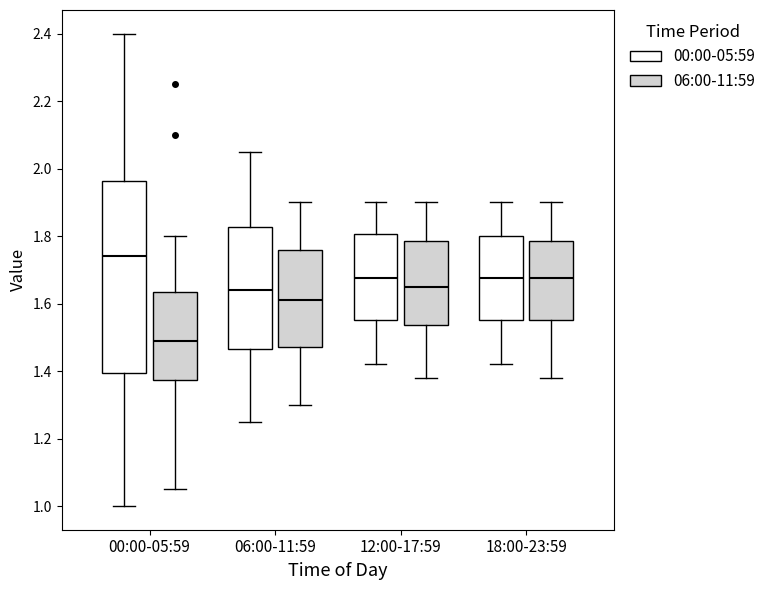

Reading left to right, read every box against the y-axis: the position of its median line, the range the box covers, and the ends of its whiskers. The values are not printed on the chart, so give them approximately, as read against the axis.

00:00-05:59 (00:00-05:59): median 1.74, box 1.40 to 1.96, whiskers 1.00 to 2.40
00:00-05:59 (06:00-11:59): median 1.50, box 1.38 to 1.64, whiskers 1.06 to 1.80
06:00-11:59 (00:00-05:59): median 1.64, box 1.46 to 1.82, whiskers 1.26 to 2.06
06:00-11:59 (06:00-11:59): median 1.62, box 1.48 to 1.76, whiskers 1.30 to 1.90
12:00-17:59 (00:00-05:59): median 1.68, box 1.56 to 1.80, whiskers 1.42 to 1.90
12:00-17:59 (06:00-11:59): median 1.66, box 1.54 to 1.78, whiskers 1.38 to 1.90
18:00-23:59 (00:00-05:59): median 1.68, box 1.56 to 1.80, whiskers 1.42 to 1.90
18:00-23:59 (06:00-11:59): median 1.68, box 1.56 to 1.78, whiskers 1.38 to 1.90